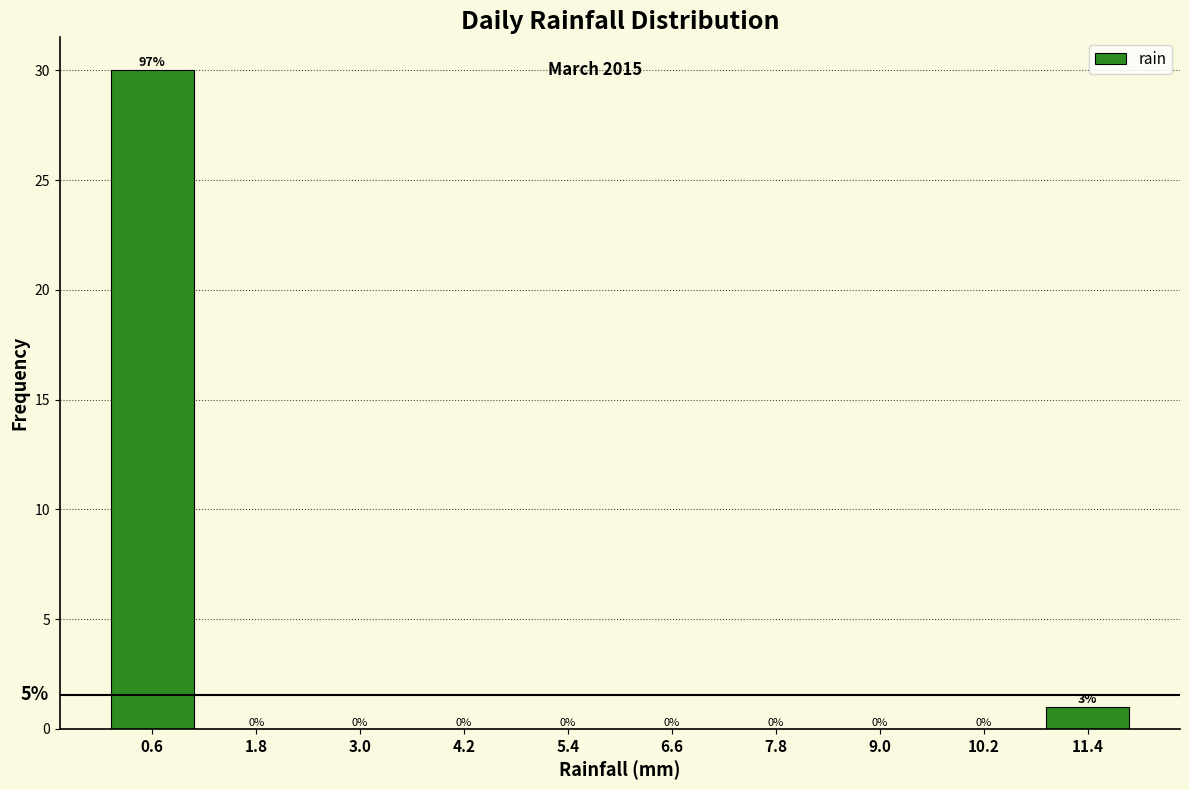

Which range on the x-axis has the tallest bar?

0.0 to 1.2